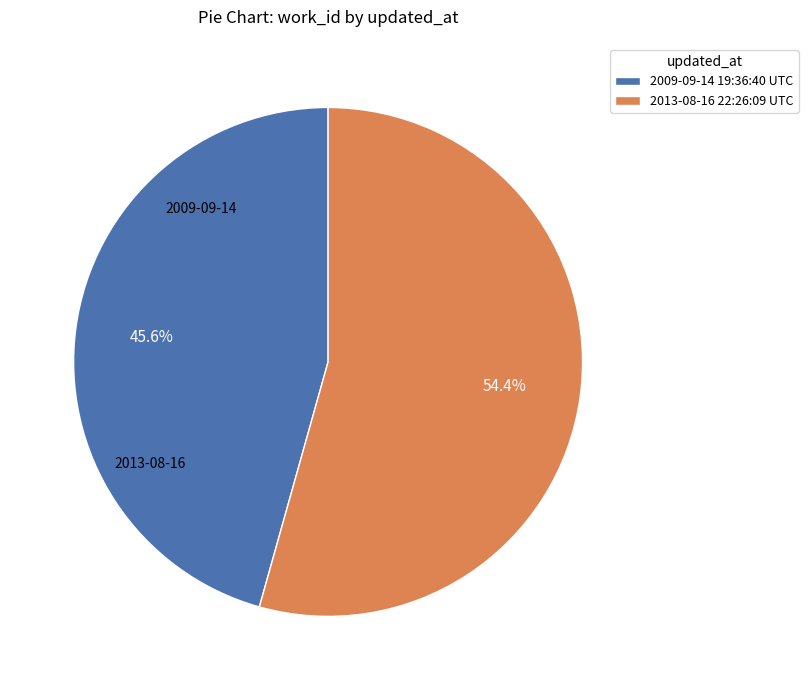

Is it true that 2013-08-16 22:26:09 UTC is 42% of the pie?

False